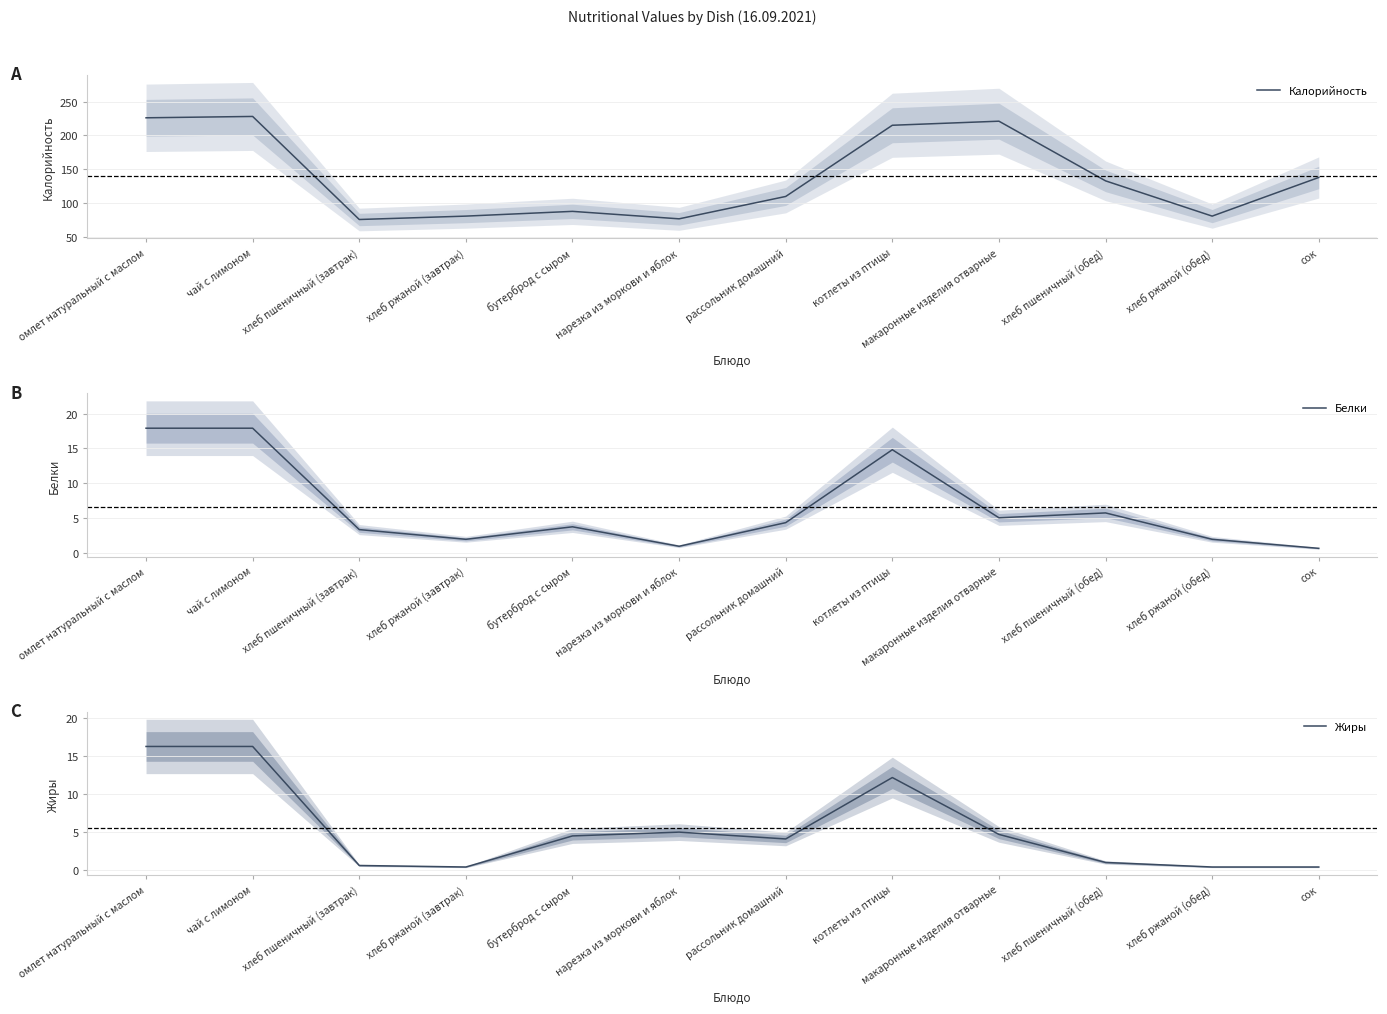

Rank the series at хлеб пшеничный (завтрак) from lowest to highest value.

Жиры, Белки, Калорийность